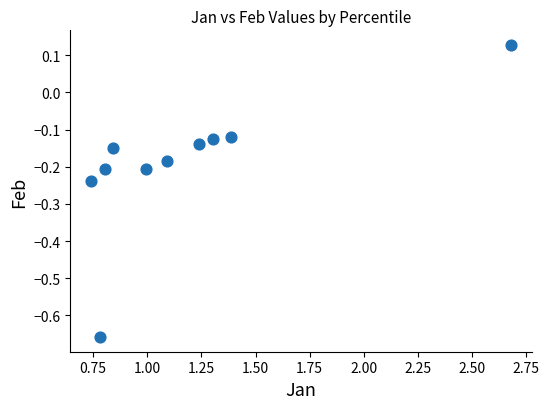

What is the average X value?

1.2